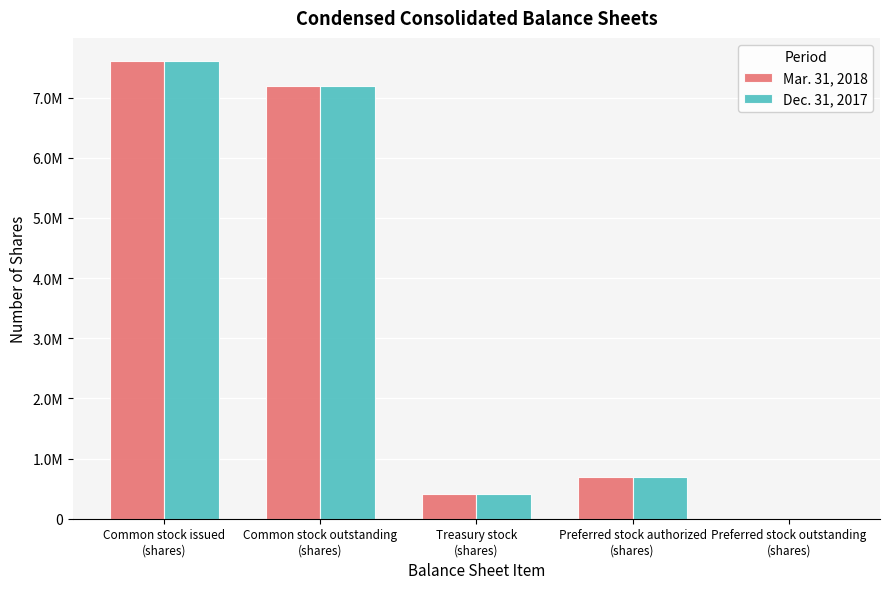

What is the label of the 3rd bar from the right?

Treasury stock
(shares)